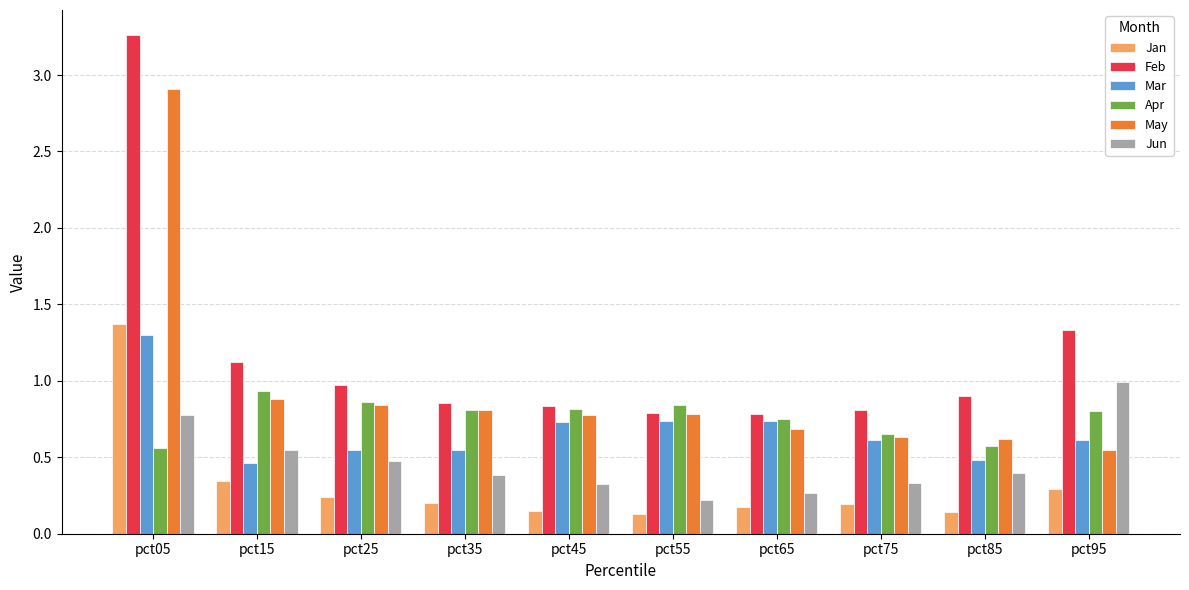

What is the sum of all May values?

9.5